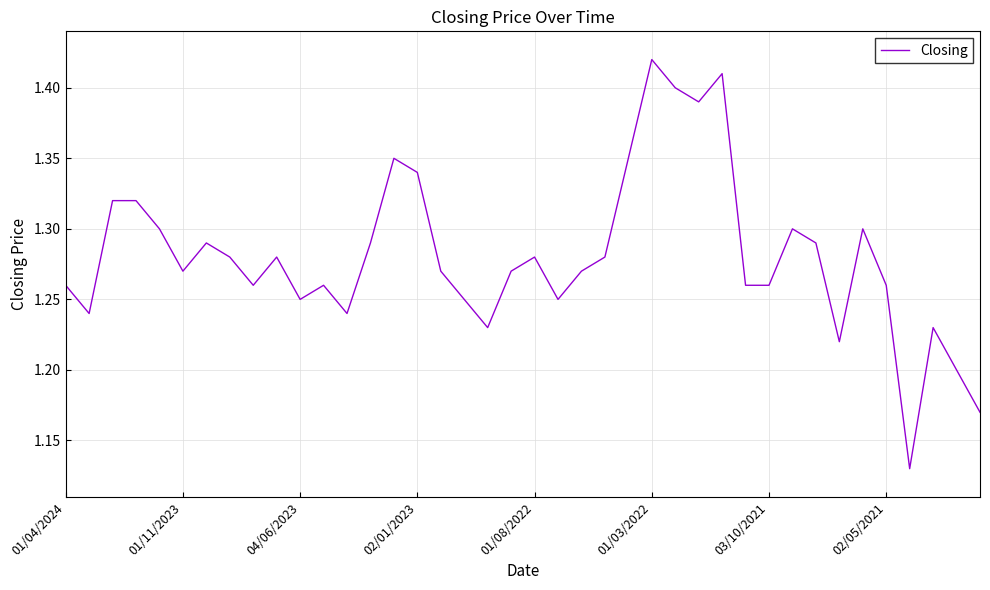

Is this an area chart (filled region under the line)?

No